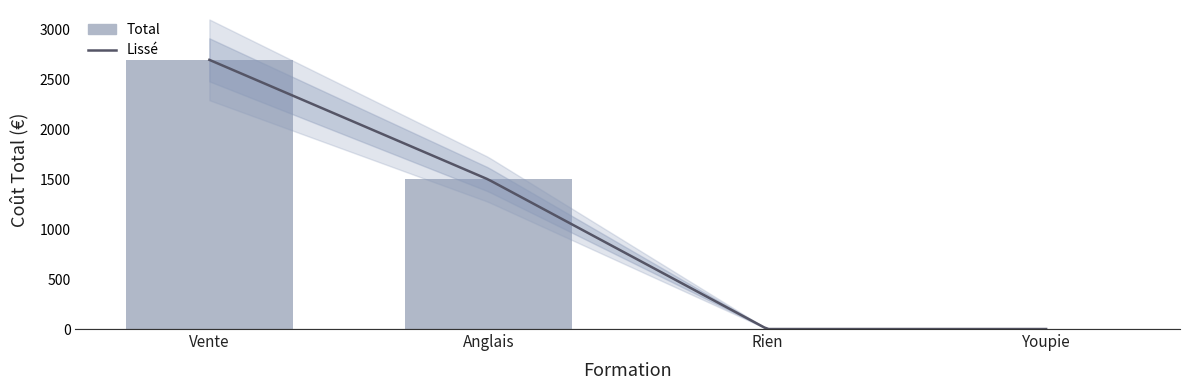

Reading left to right, extract all data points from this chart.

Vente=2700	Anglais=1500	Rien=0	Youpie=0